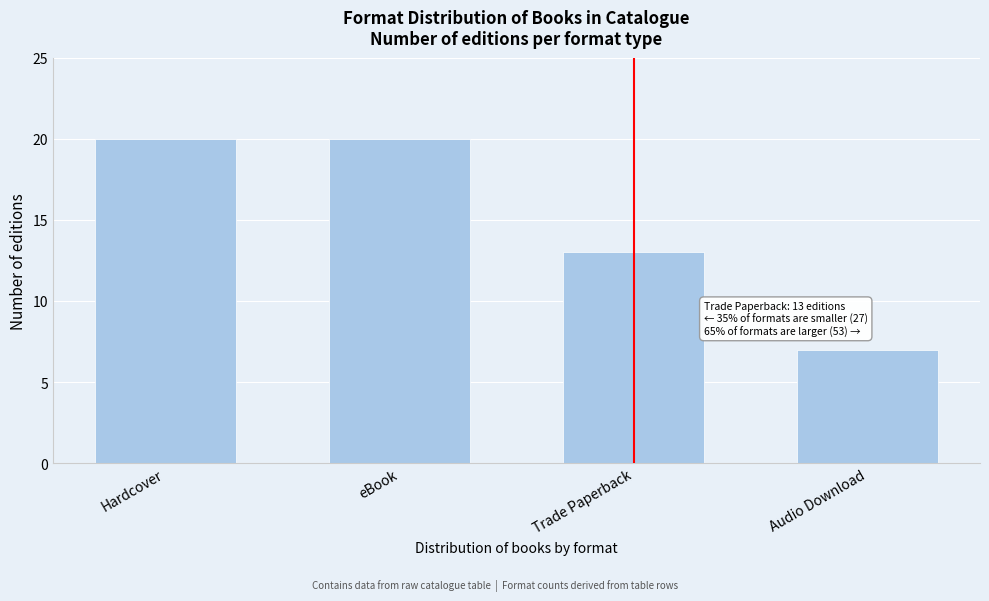

Reading left to right, list all the values displayed in this chart.

20	20	13	7